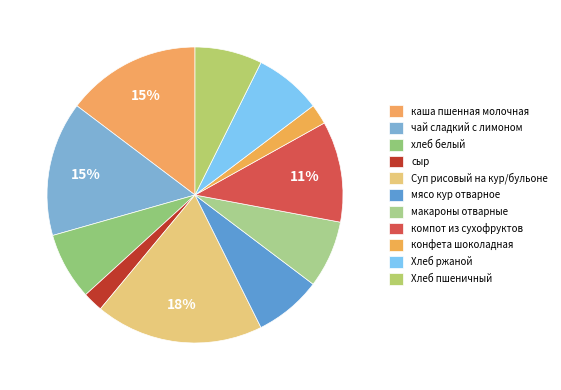

Count the number of slices in the pie.

11